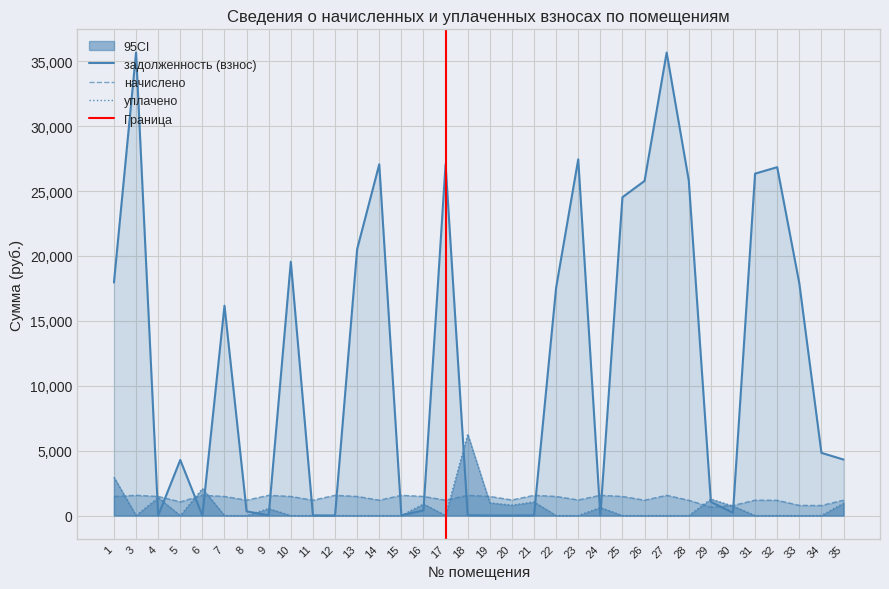

List the labels in order of уплачено value, smallest first.

3, 5, 7, 8, 10, 11, 12, 13, 14, 15, 17, 22, 23, 25, 26, 27, 28, 31, 32, 33, 34, 9, 24, 30, 20, 16, 35, 19, 21, 29, 4, 6, 1, 18